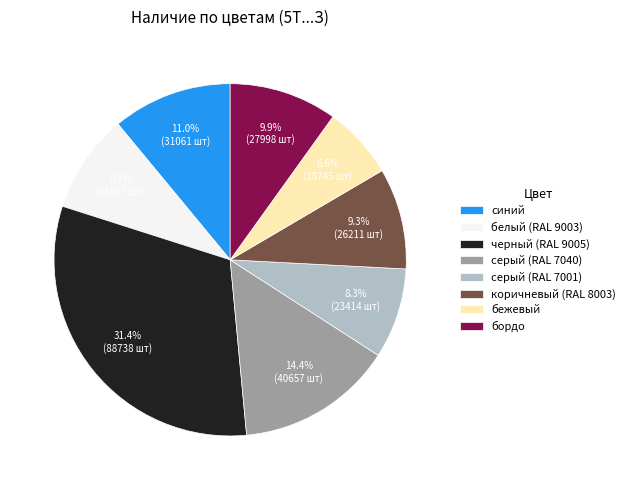

Is the sum of бежевый and серый (RAL 7001) greater than half?

No